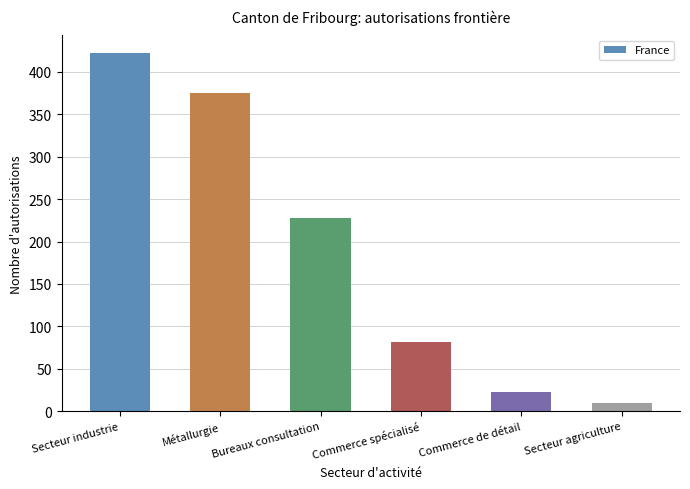

What is the label of the 2nd bar from the right?

Commerce de détail